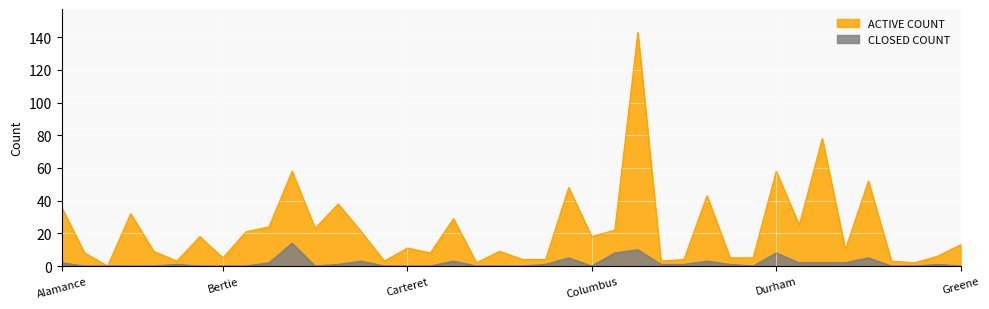

Where is the first local minimum for CLOSED COUNT?

Burke